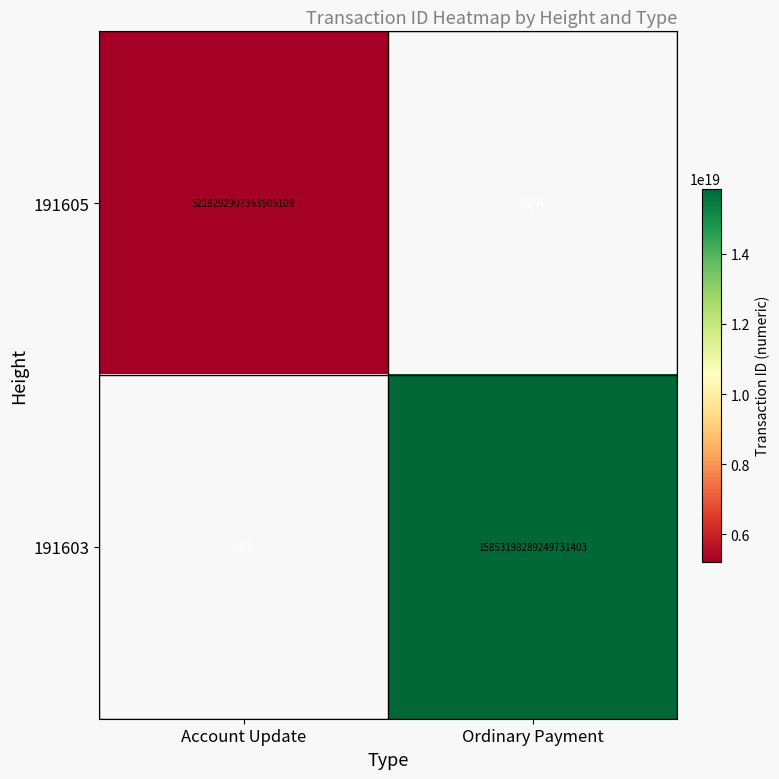

The 191603 series shows 27123292410984443904 at Ordinary Payment. True or false?

False